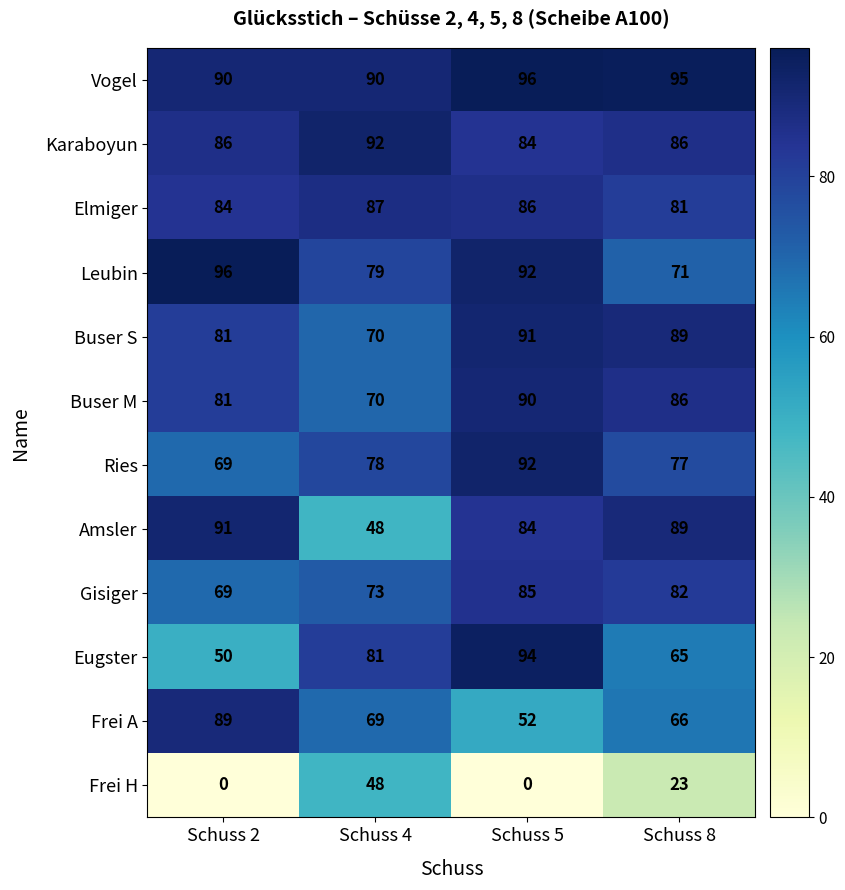

Which series has the widest spread of values?

Frei H